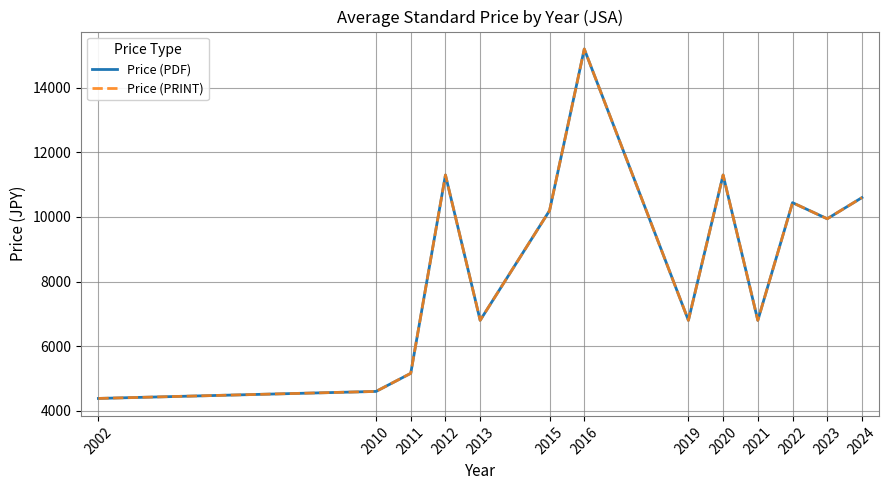

Is this an area chart (filled region under the line)?

No